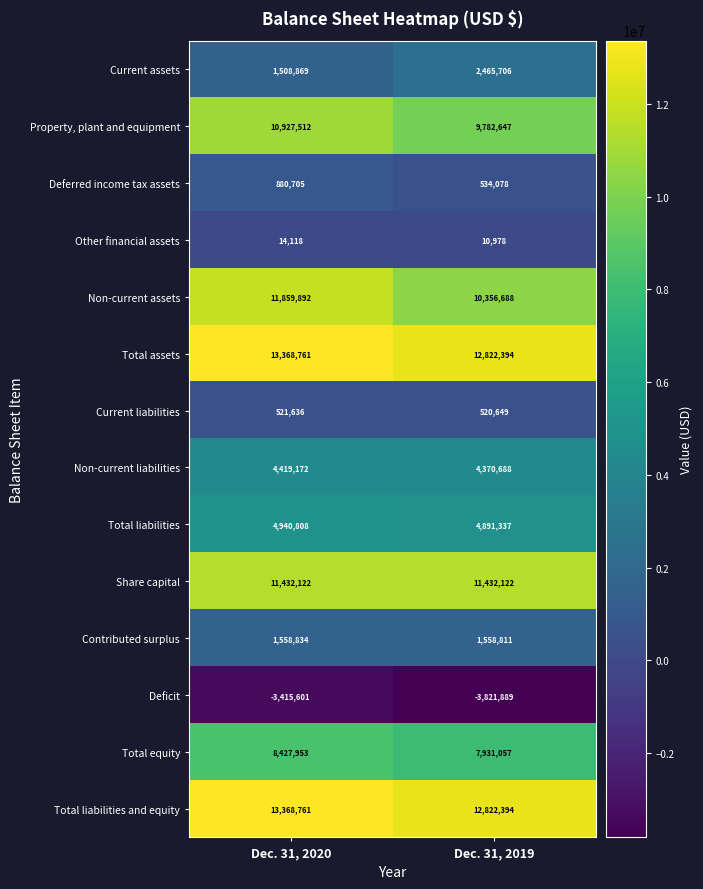

At which label is Current assets closest to 1987287?

Dec. 31, 2020